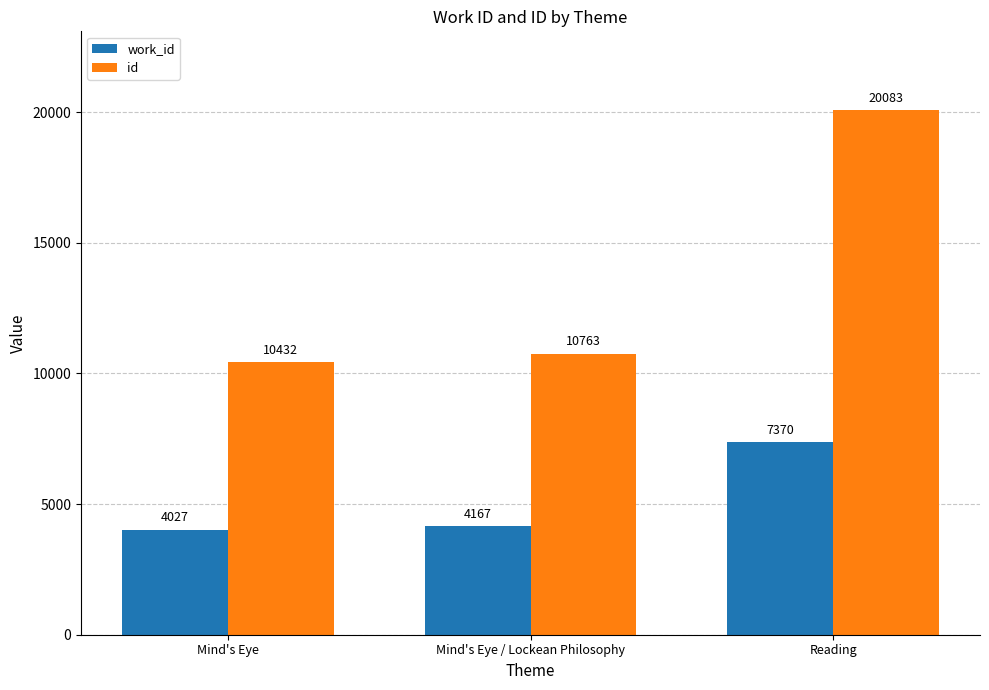

Which category has the lowest value in the work_id series?

Mind's Eye